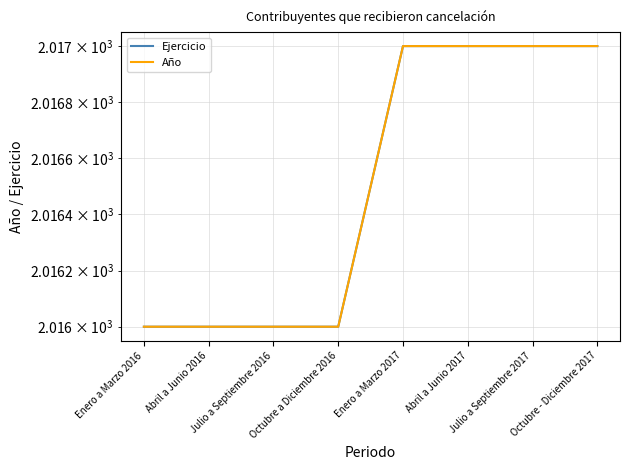

What are all the series names shown in the legend?

Ejercicio, Año